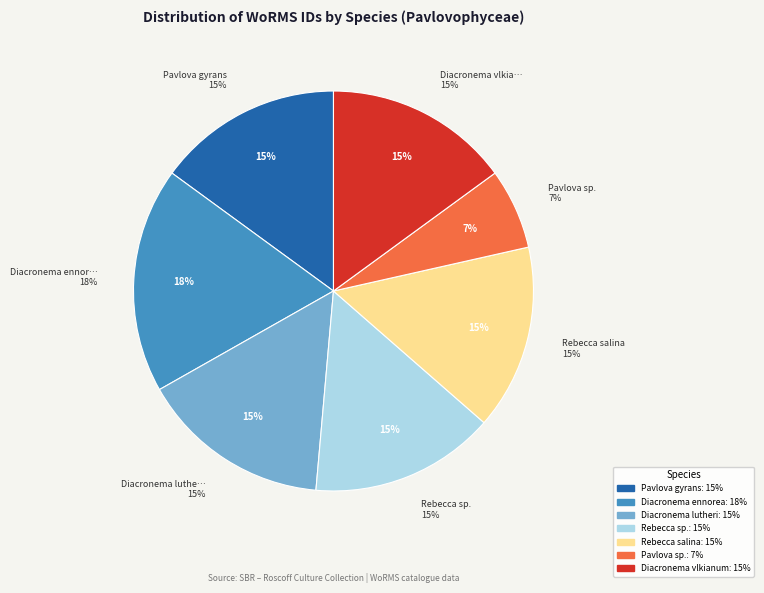

Rank the categories by value from lowest to highest.

Pavlova sp., Diacronema vlkianum, Rebecca sp., Rebecca salina, Pavlova gyrans, Diacronema lutheri, Diacronema ennorea